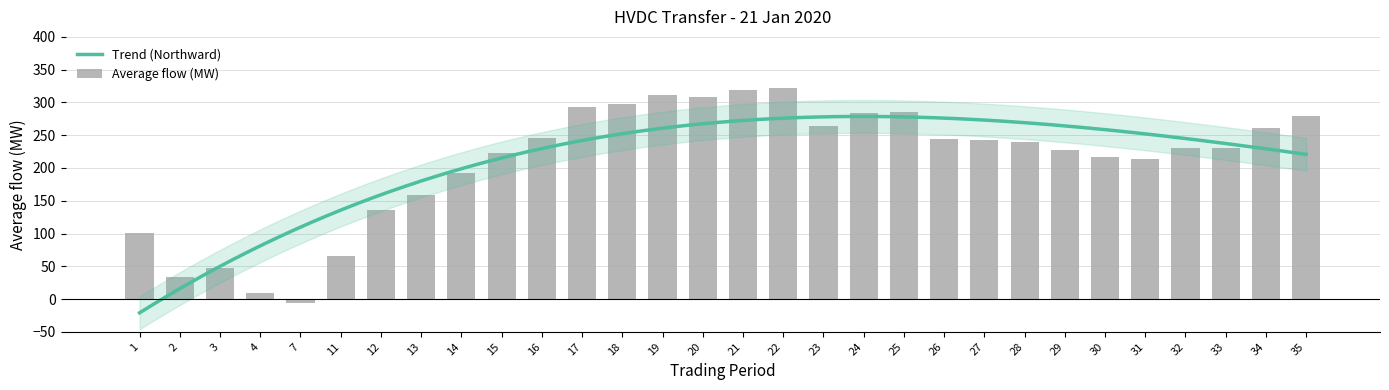

List the labels in order of value, largest first.

22, 21, 19, 20, 18, 17, 25, 24, 35, 23, 34, 16, 26, 27, 28, 32, 33, 29, 15, 30, 31, 14, 13, 12, 1, 11, 3, 2, 4, 7